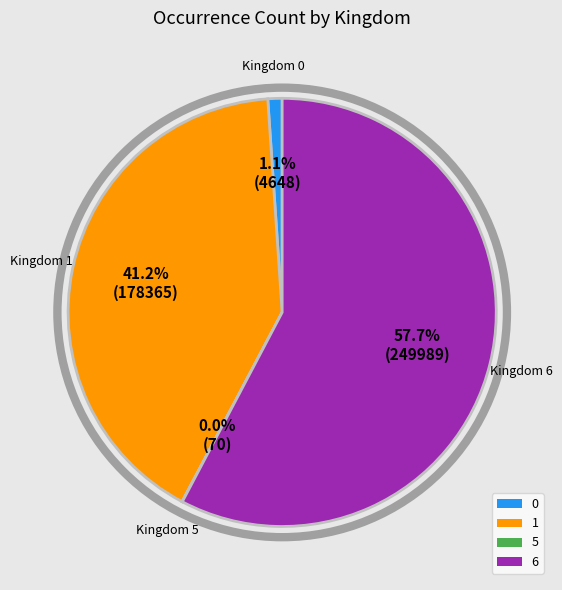

What percentage is the 1 slice, to the nearest percent?

41%